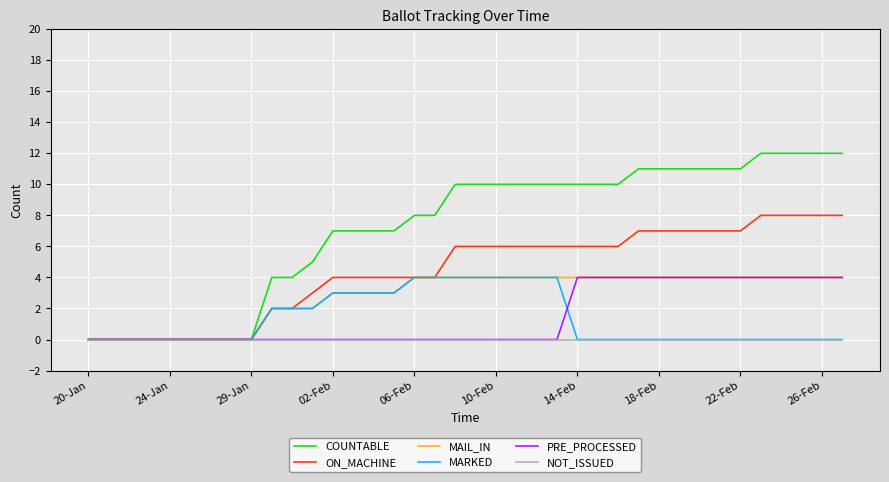

What is the difference between the second highest and second lowest values in the MARKED series?

4